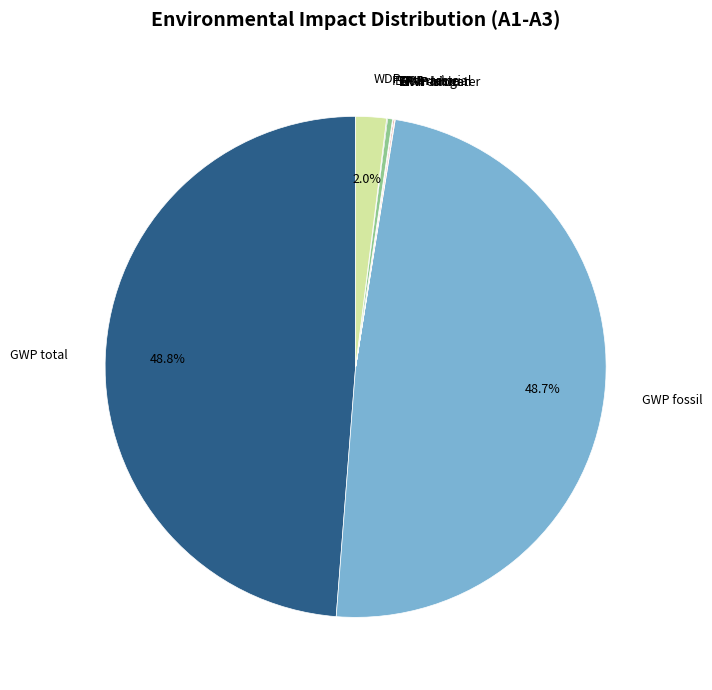

Is there any slice that represents more than half of the pie?

No